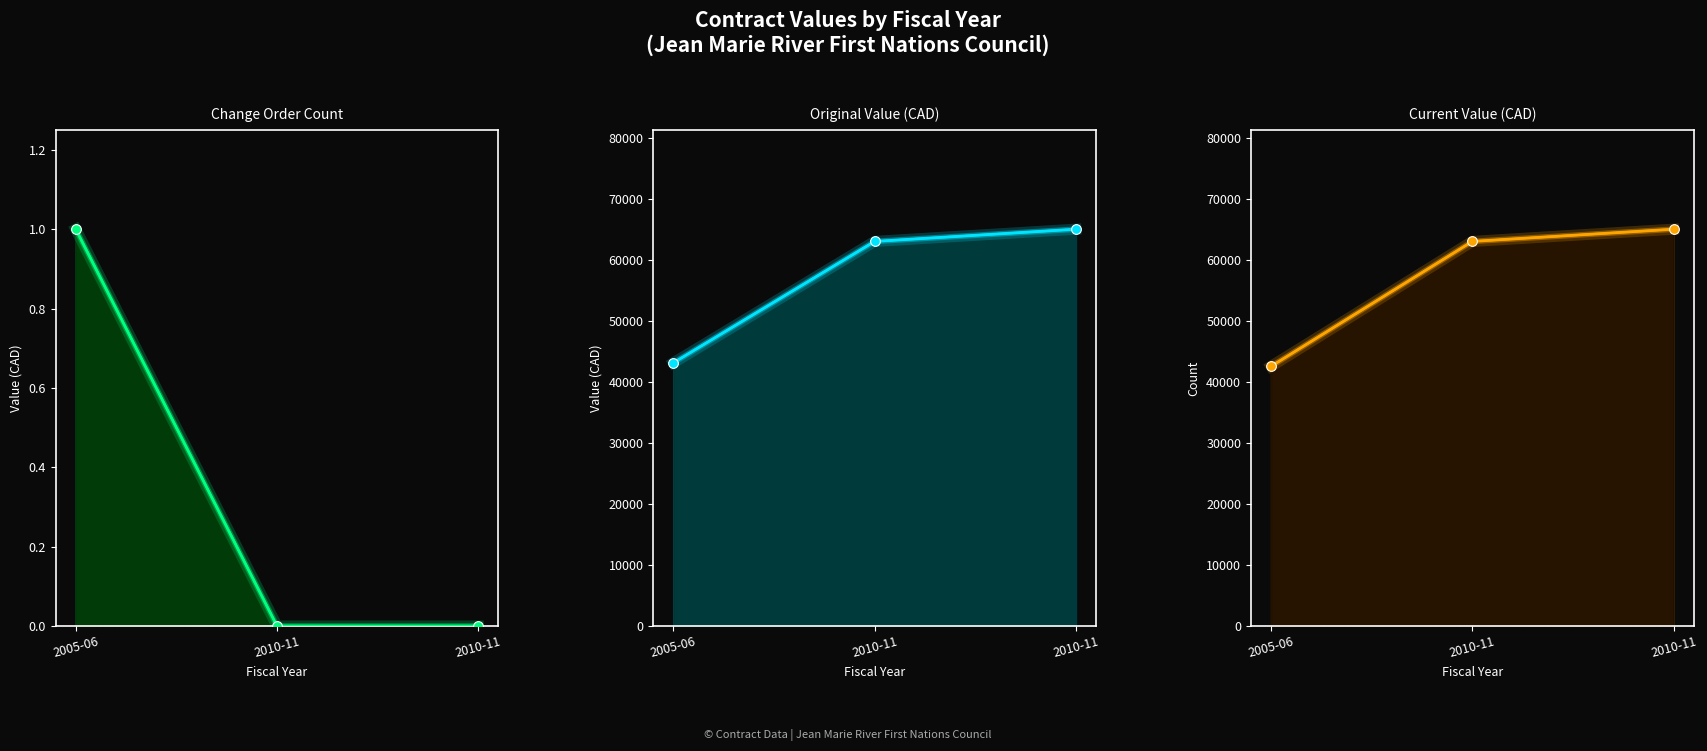

What is the label of the 2nd point from the left?

2010-11